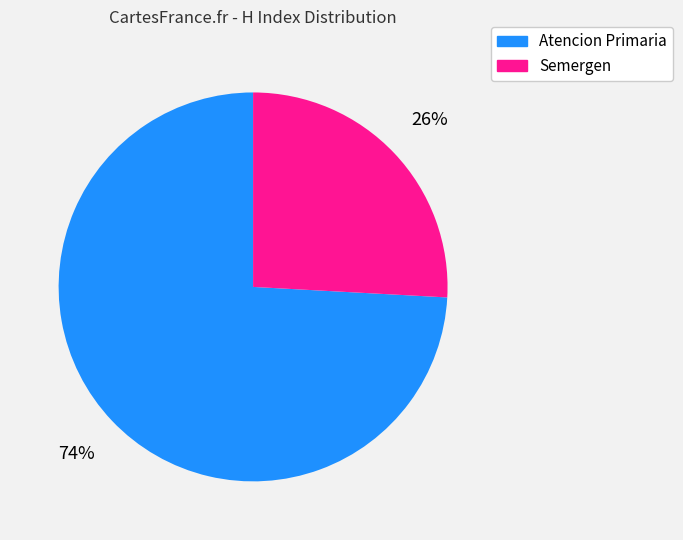

Combined, do Semergen and Atencion Primaria account for over 50%?

Yes